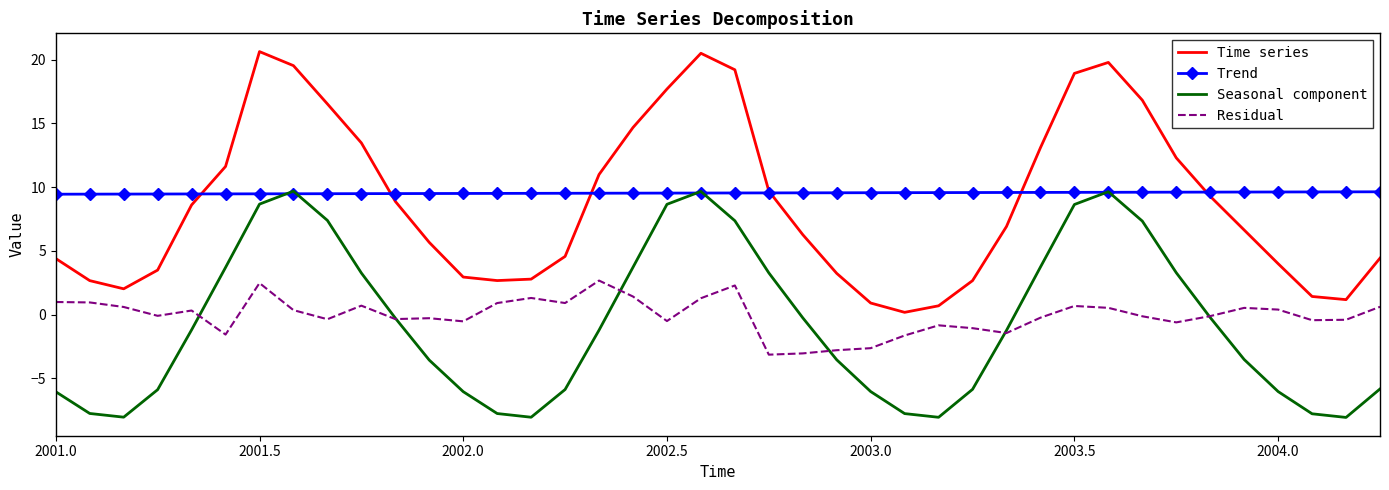

Which series has the largest range (max minus min)?

Time series